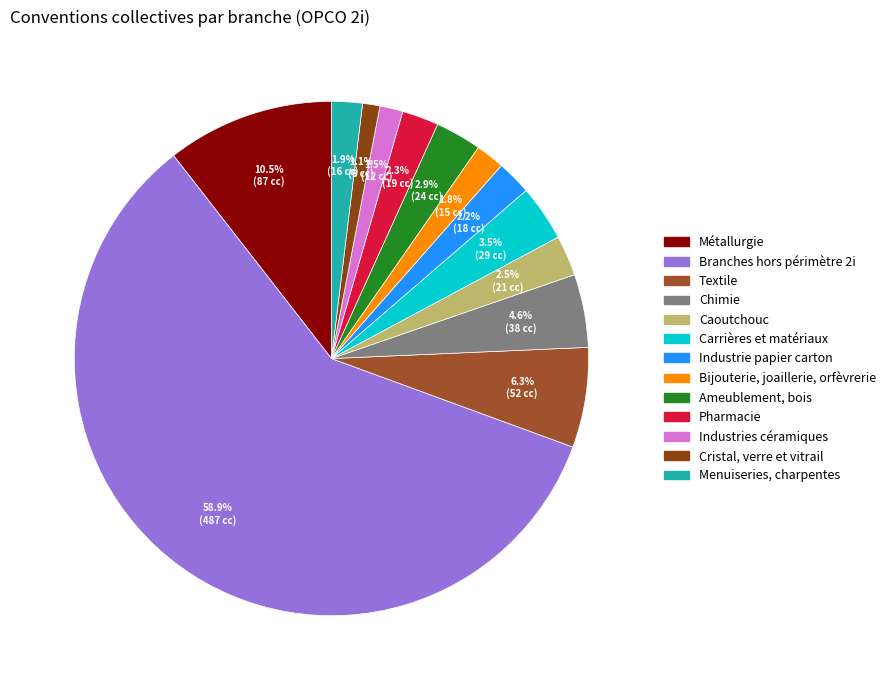

Count the number of slices in the pie.

13